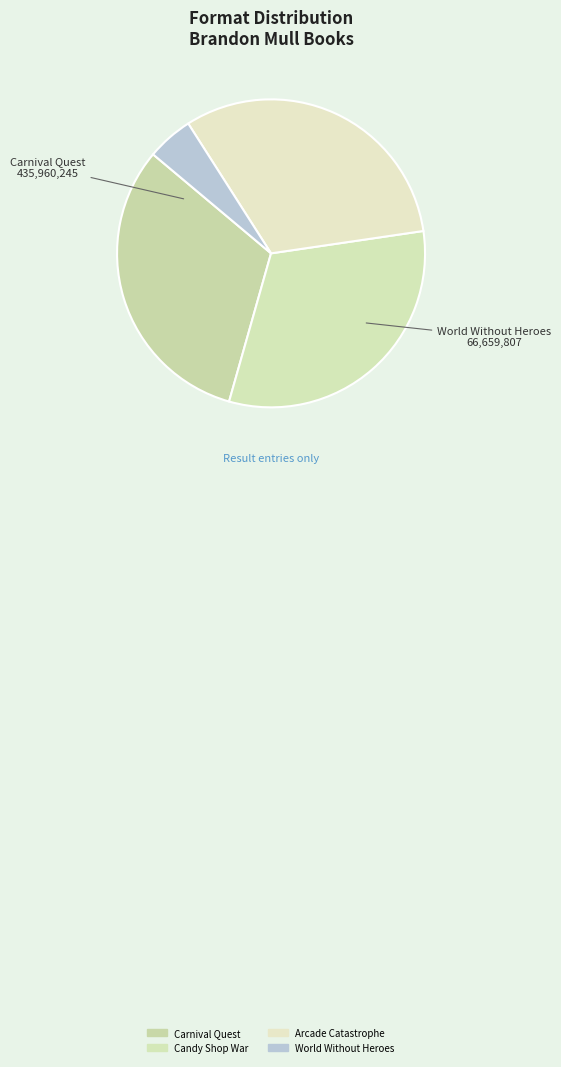

What portion of the pie excludes Candy Shop War?

68.3%